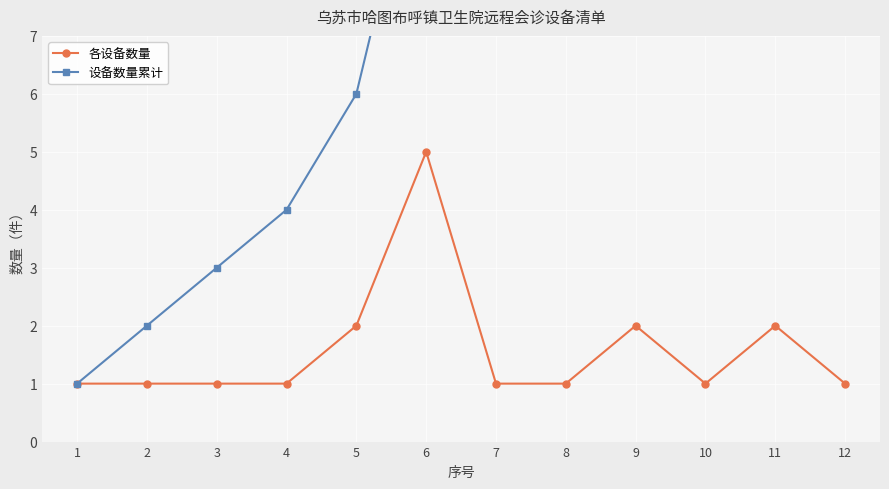

At which category does 各设备数量 reach its first local peak?

6